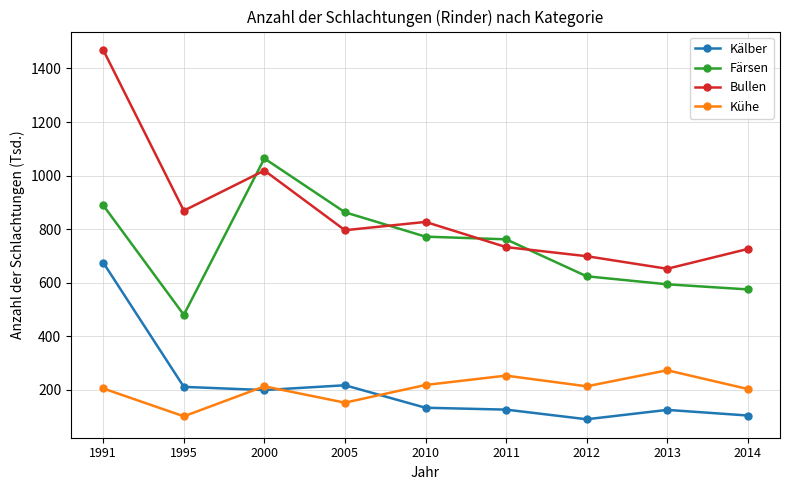

What is the average value of the Bullen series?

866